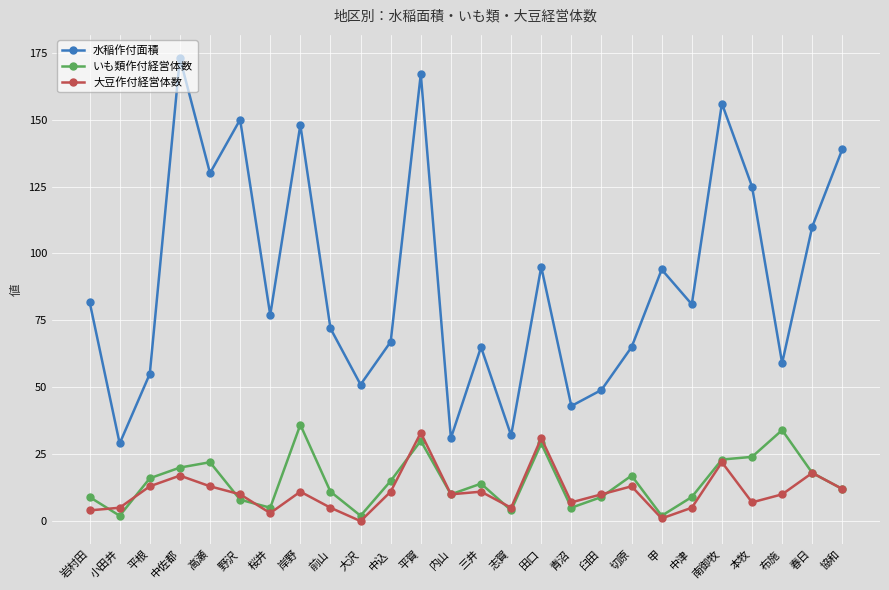

What is the label of the 15th point from the left?

志賀